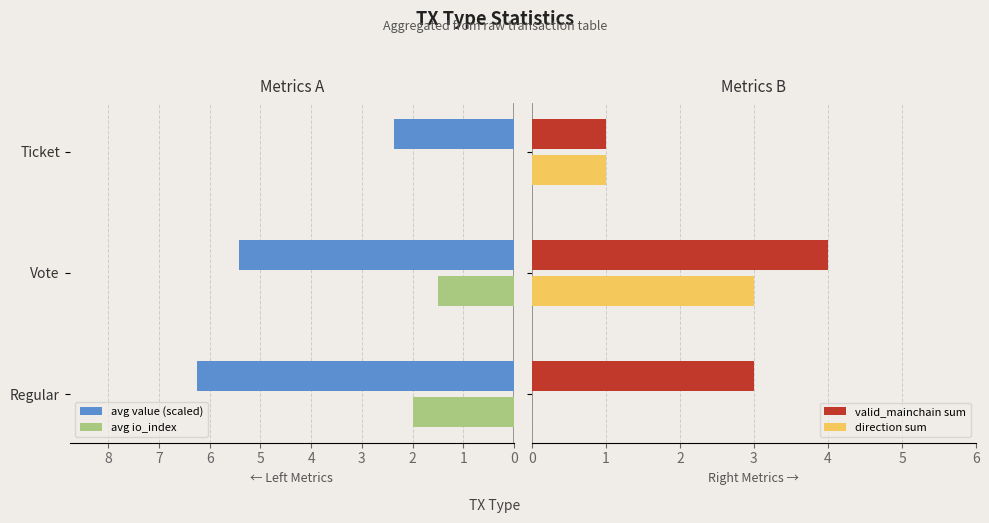

At which label is avg value (scaled) closest to 4?

Vote